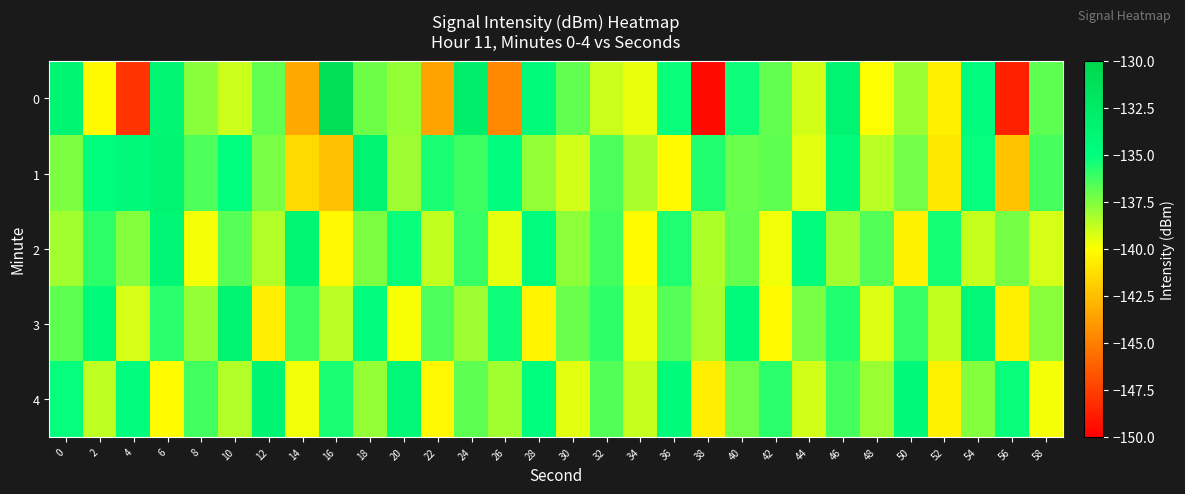

Rank the series by their maximum value, from highest to lowest.

0, 3, 1, 4, 2